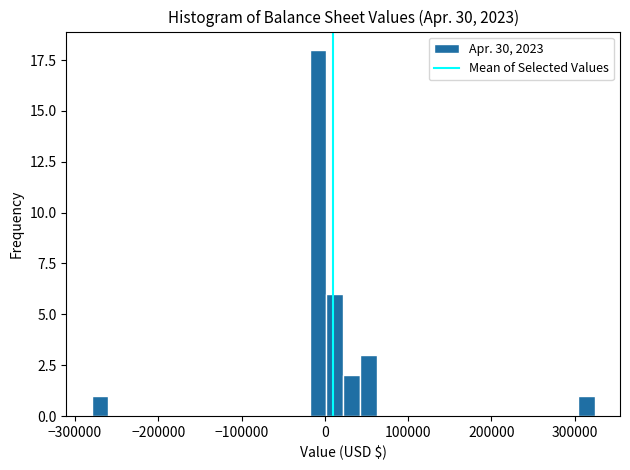

Around what value on the x-axis is the tallest bar? Give the approximate position of its centre, as read against the axis.

-10000